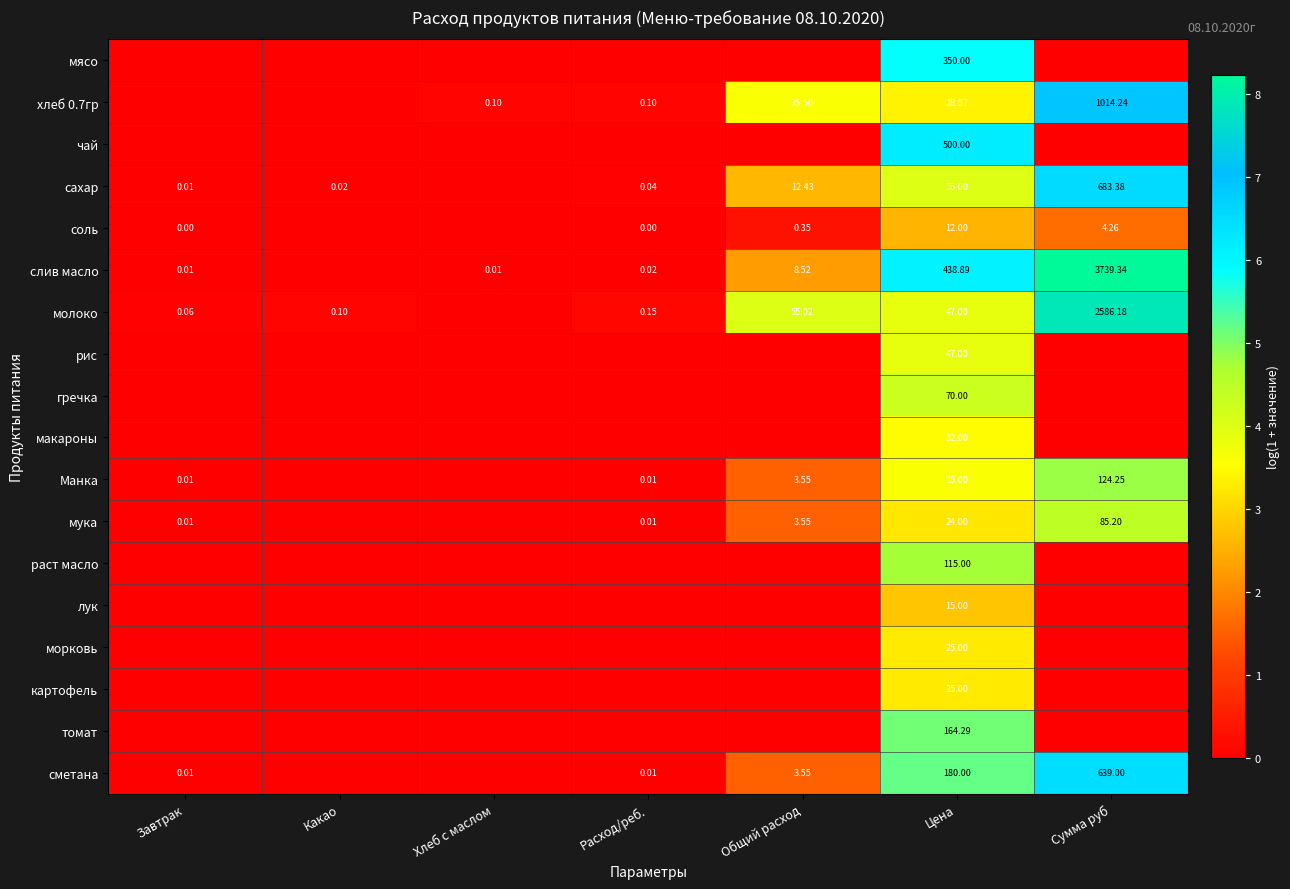

The value of морковь at Какао is -1.0. True or false?

False